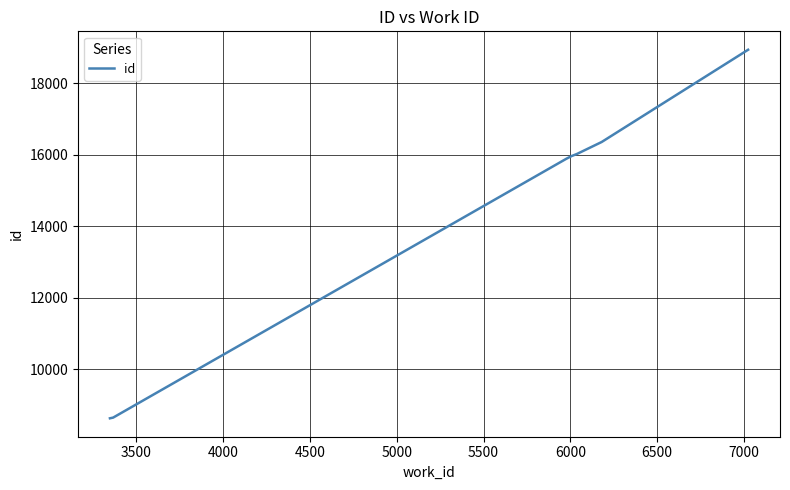

What is the maximum value shown in the chart?

18938